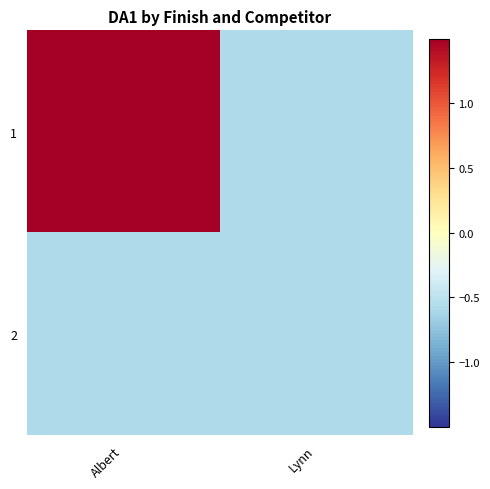

Which series has the largest total across all categories?

1